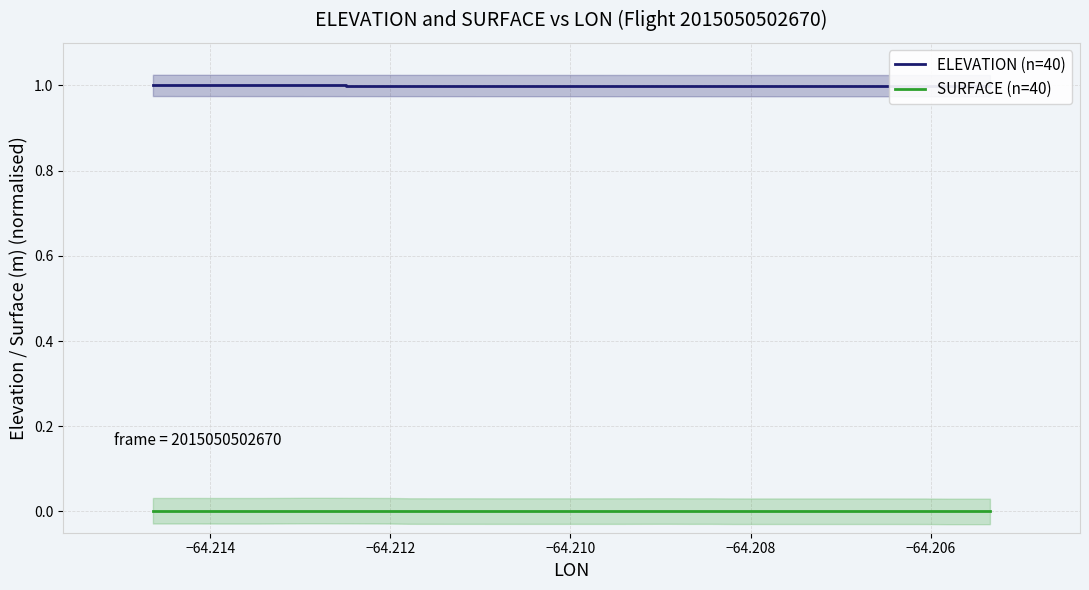

Reading right to left, extract all data points from this chart.

ELEVATION (n=40): 1.0	1.0	1.0	1.0	1.0	1.0	1.0	1.0	1.0	1.0	1.0	1.0	1.0	1.0	1.0	1.0	1.0	1.0	1.0	1.0	1.0	1.0	1.0	1.0	1.0	1.0	1.0	1.0	1.0	1.0	1.0	1.0	1.0	1.0	1.0	1.0	1.0	1.0	1.0	1.0
SURFACE (n=40): 0.0	0.0	0.0	0.0	0.0	0.0	0.0	0.0	0.0	0.0	0.0	0.0	0.0	0.0	0.0	0.0	0.0	0.0	0.0	0.0	0.0	0.0	0.0	0.0	0.0	0.0	0.0	0.0	0.0	0.0	0.0	0.0	0.0	0.0	0.0	0.0	0.0	0.0	0.0	0.0